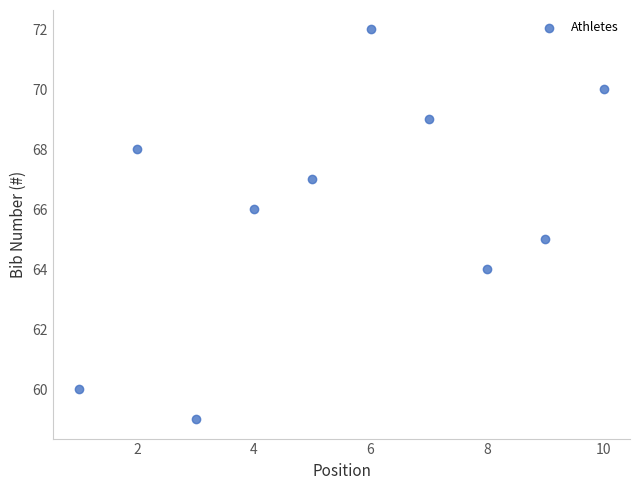

What is the range of Y values (max minus min)?

13